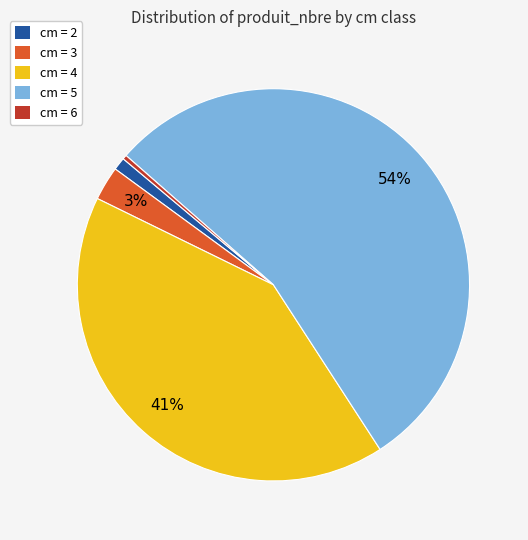

Which slice represents more than half of the pie?

cm = 5